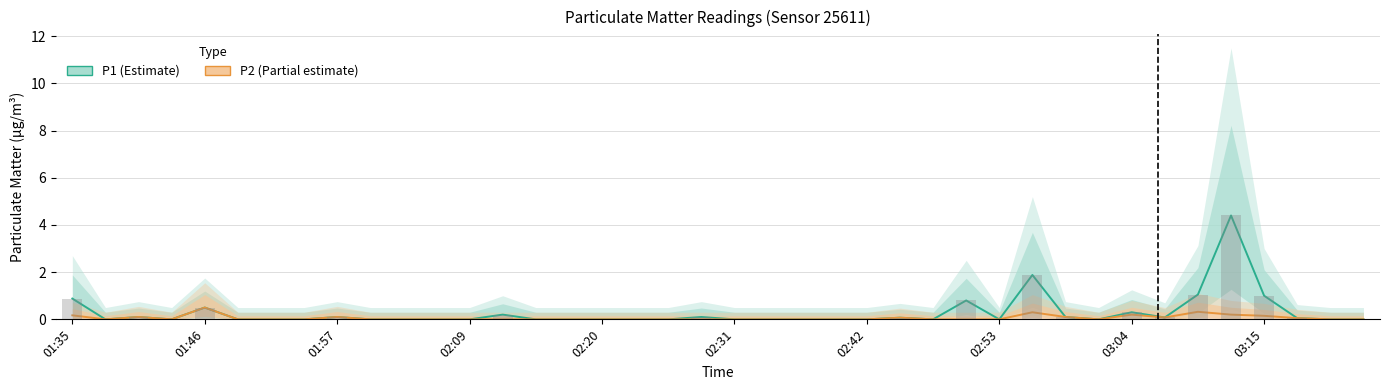

Is it true that P2 (Partial estimate) equals 0.0 at 02:20?

True